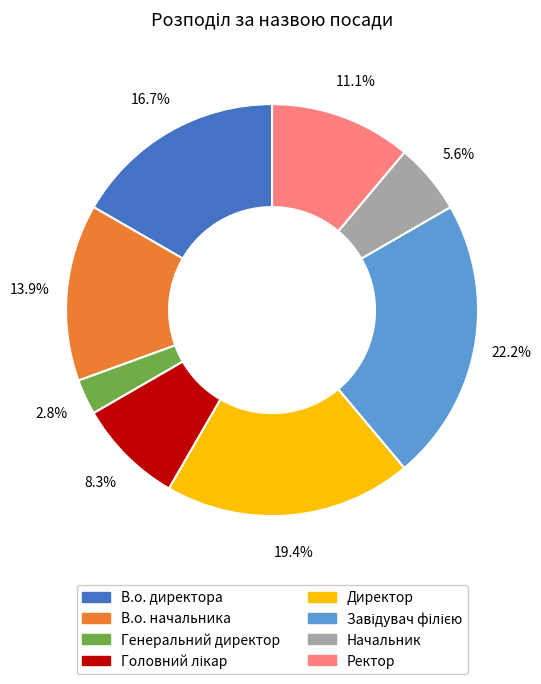

Which has a higher value, Генеральний директор or В.о. директора?

В.о. директора